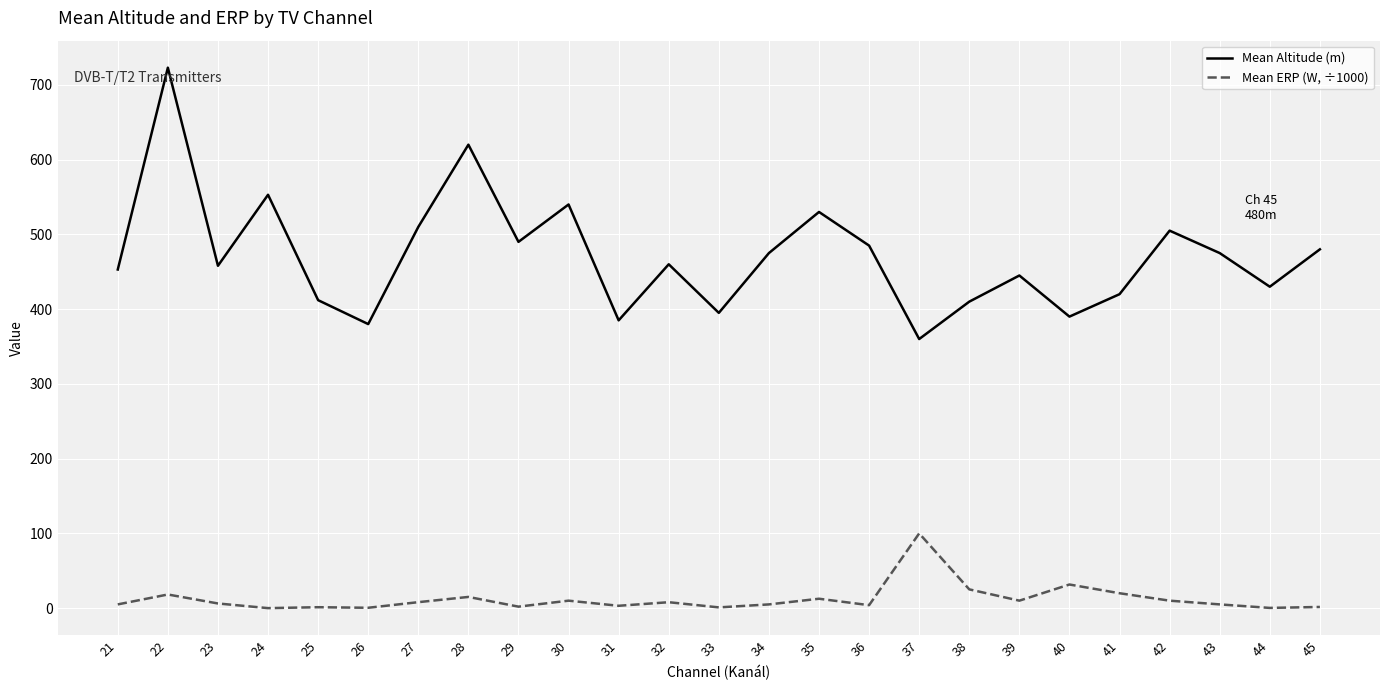

What is the sum of the Mean ERP (W, ÷1000) values at 37 and 35?

112.6